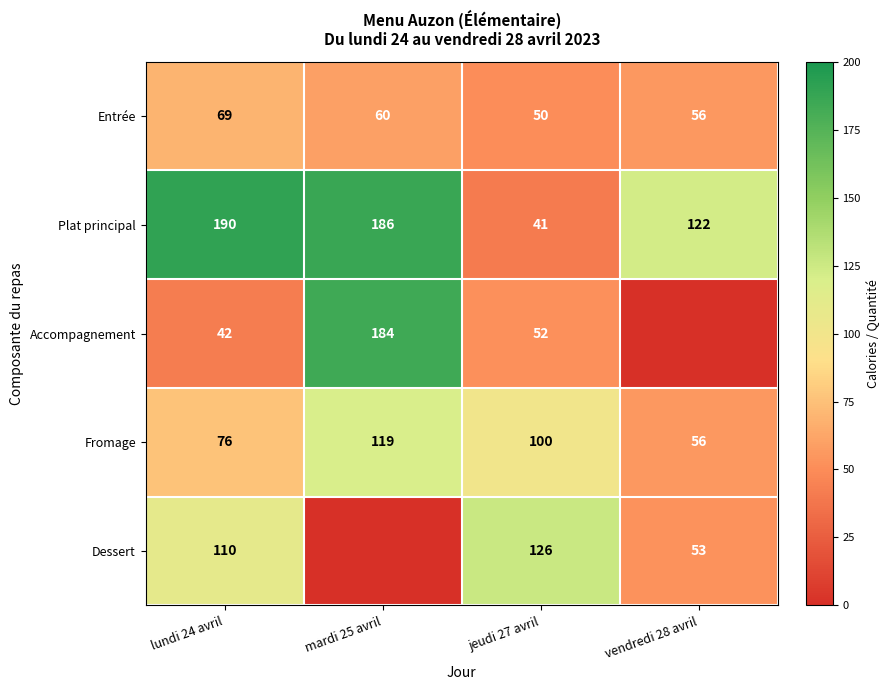

What is the greatest value displayed?

190